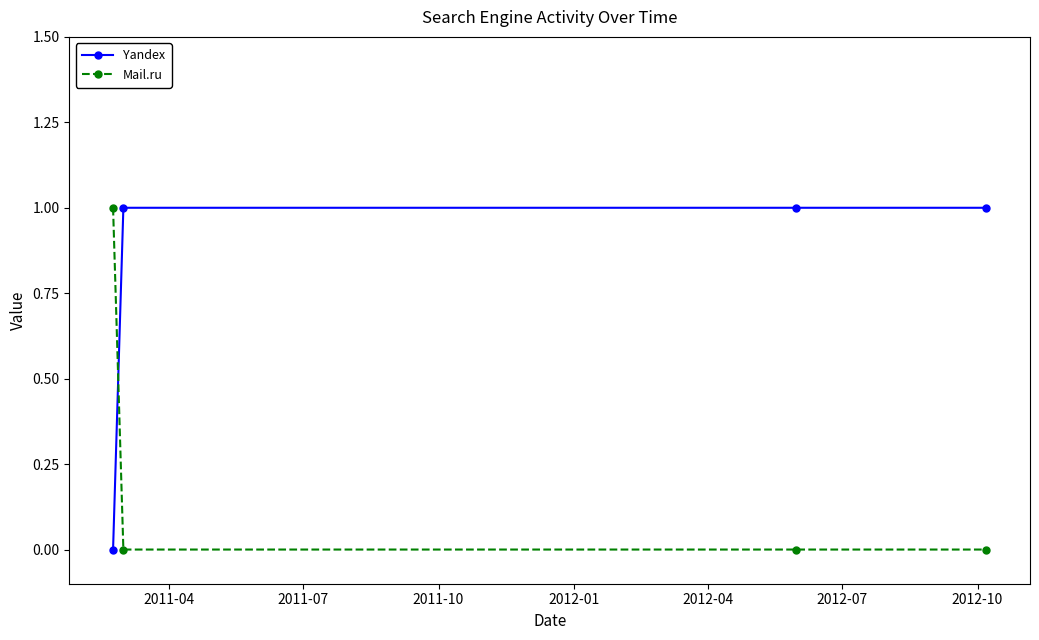

How many categories are shown in the chart?

4